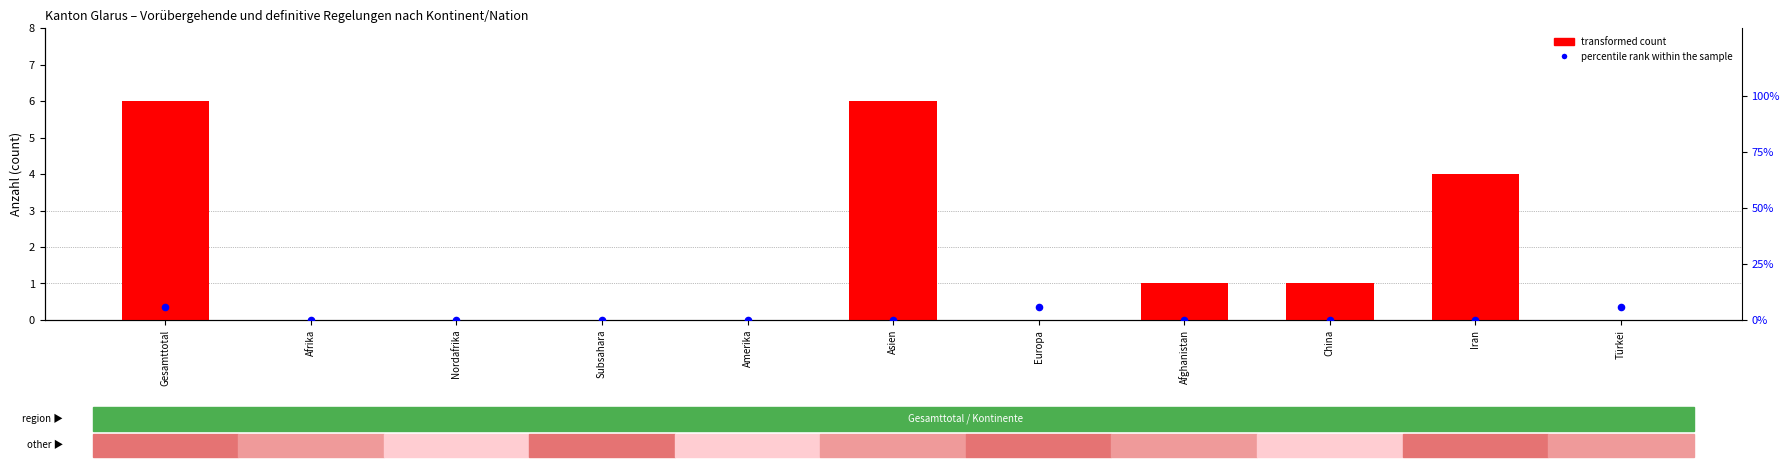

Which series has the widest spread of Y values?

transformed count